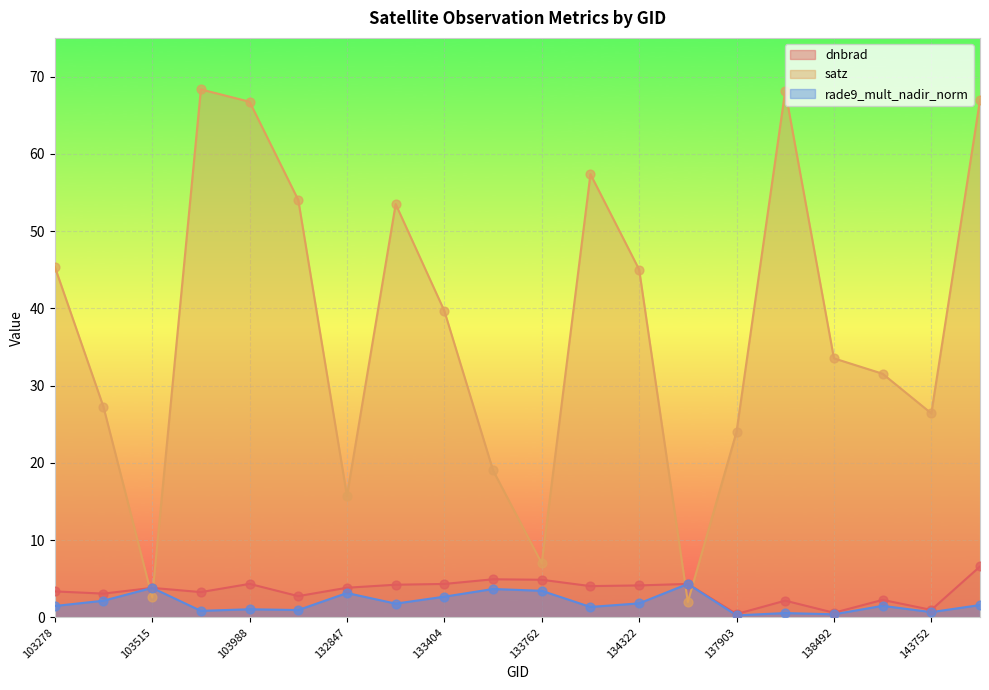

At how many categories does at least one series exceed 14?

17